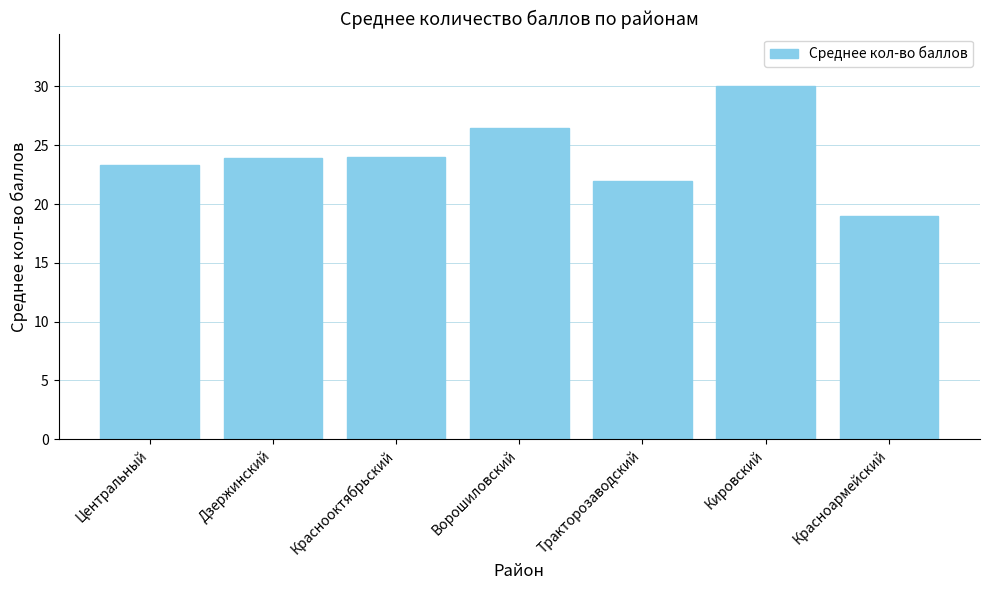

What is the average value?

24.1